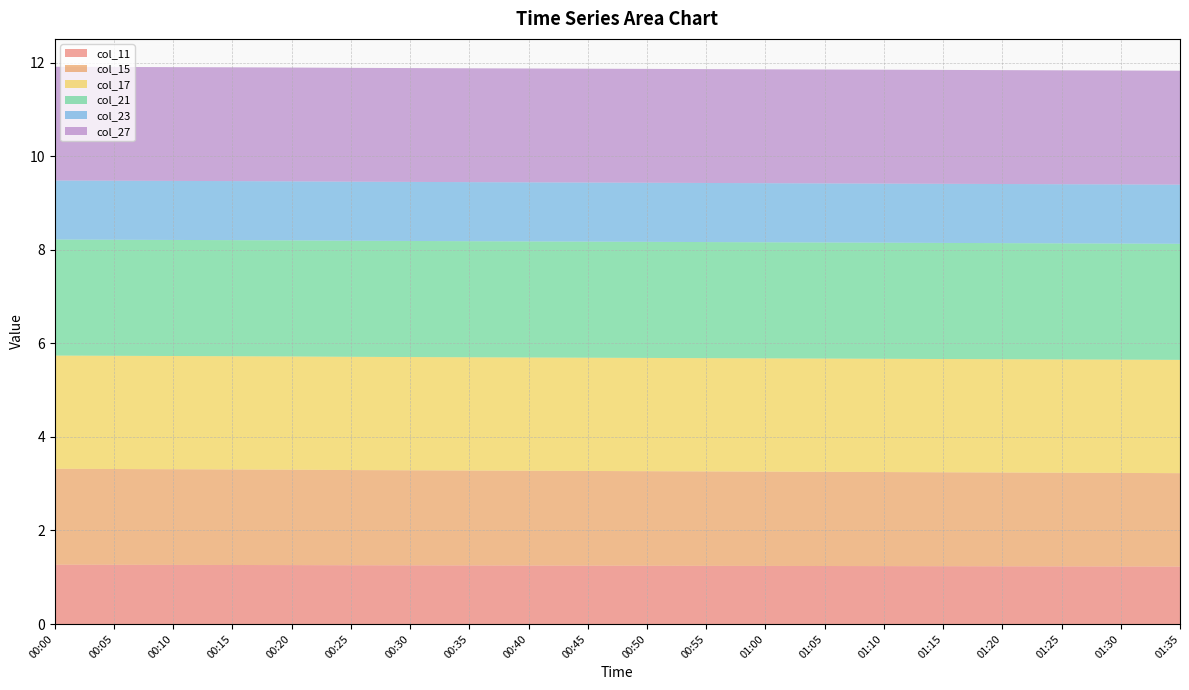

Reading left to right, what are all the values shown in this chart?

col_11: 00:00=1.3	00:05=1.3	00:10=1.3	00:15=1.3	00:20=1.3	00:25=1.3	00:30=1.3	00:35=1.3	00:40=1.3	00:45=1.2	00:50=1.2	00:55=1.2	01:00=1.2	01:05=1.2	01:10=1.2	01:15=1.2	01:20=1.2	01:25=1.2	01:30=1.2	01:35=1.2
col_15: 00:00=2.1	00:05=2.0	00:10=2.0	00:15=2.0	00:20=2.0	00:25=2.0	00:30=2.0	00:35=2.0	00:40=2.0	00:45=2.0	00:50=2.0	00:55=2.0	01:00=2.0	01:05=2.0	01:10=2.0	01:15=2.0	01:20=2.0	01:25=2.0	01:30=2.0	01:35=2.0
col_17: 00:00=2.4	00:05=2.4	00:10=2.4	00:15=2.4	00:20=2.4	00:25=2.4	00:30=2.4	00:35=2.4	00:40=2.4	00:45=2.4	00:50=2.4	00:55=2.4	01:00=2.4	01:05=2.4	01:10=2.4	01:15=2.4	01:20=2.4	01:25=2.4	01:30=2.4	01:35=2.4
col_21: 00:00=2.5	00:05=2.5	00:10=2.5	00:15=2.5	00:20=2.5	00:25=2.5	00:30=2.5	00:35=2.5	00:40=2.5	00:45=2.5	00:50=2.5	00:55=2.5	01:00=2.5	01:05=2.5	01:10=2.5	01:15=2.5	01:20=2.5	01:25=2.5	01:30=2.5	01:35=2.5
col_23: 00:00=1.3	00:05=1.3	00:10=1.3	00:15=1.3	00:20=1.3	00:25=1.3	00:30=1.3	00:35=1.3	00:40=1.3	00:45=1.3	00:50=1.3	00:55=1.3	01:00=1.3	01:05=1.3	01:10=1.3	01:15=1.3	01:20=1.3	01:25=1.3	01:30=1.3	01:35=1.3
col_27: 00:00=2.4	00:05=2.4	00:10=2.4	00:15=2.4	00:20=2.4	00:25=2.4	00:30=2.4	00:35=2.4	00:40=2.4	00:45=2.4	00:50=2.4	00:55=2.4	01:00=2.4	01:05=2.4	01:10=2.4	01:15=2.4	01:20=2.4	01:25=2.4	01:30=2.4	01:35=2.4